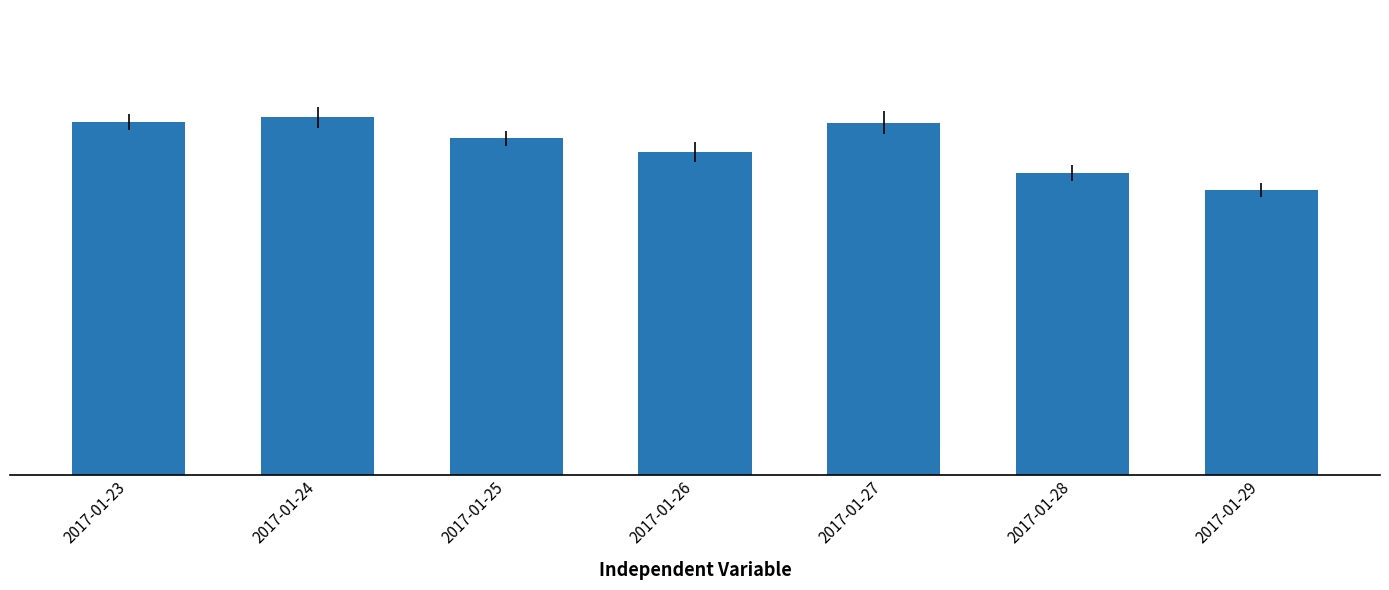

Are the bars horizontal?

No